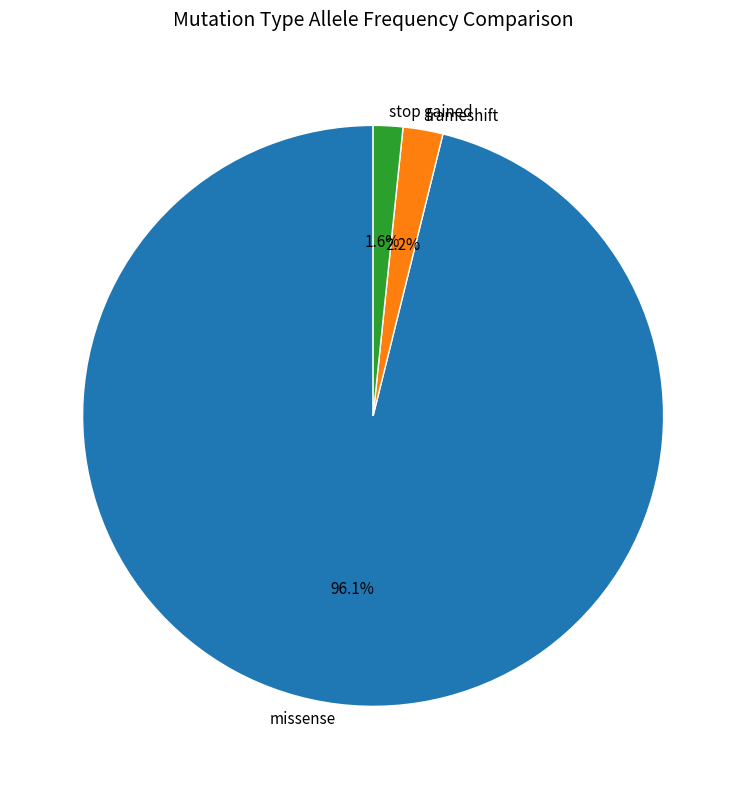

Is there any slice that represents more than half of the pie?

Yes